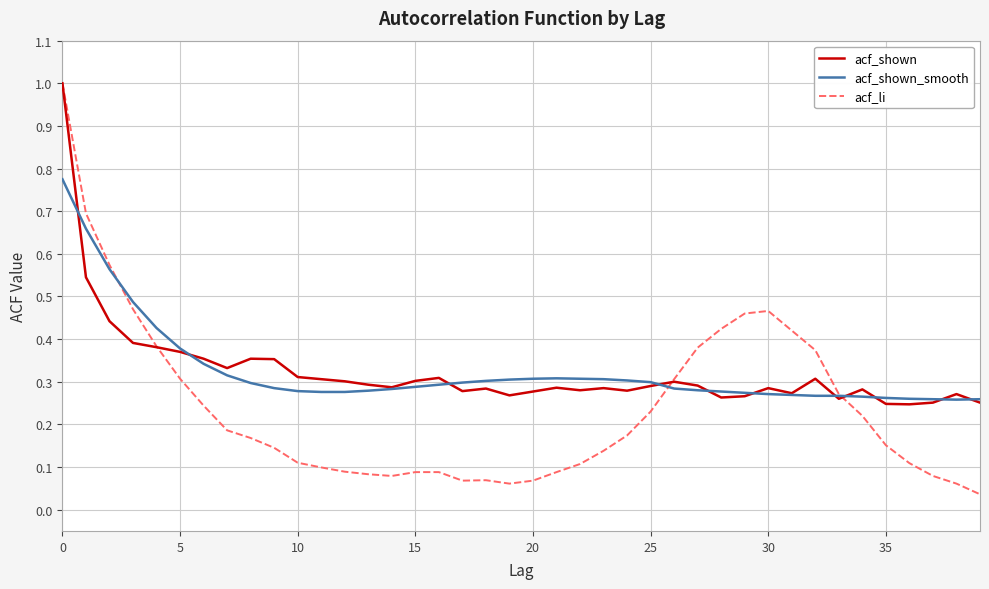

What is the maximum value for acf_shown?

1.0